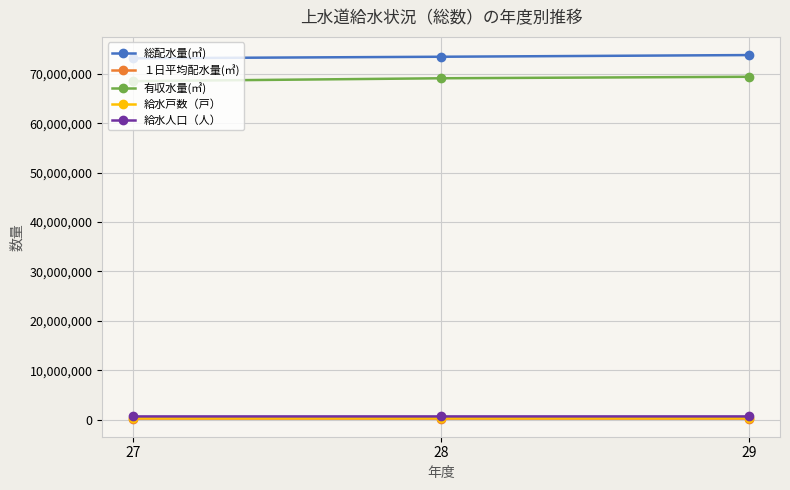

What is the maximum value shown in the chart?

73821660